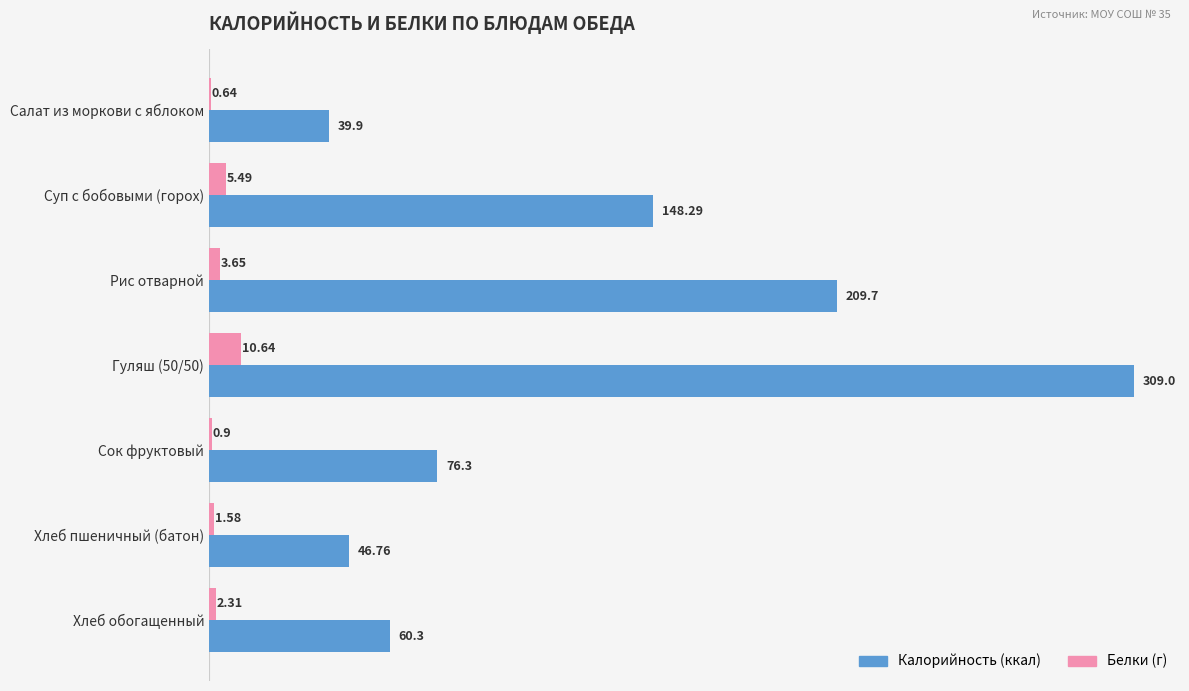

Where is Белки (г) nearest to the value 5?

Суп с бобовыми (горох)